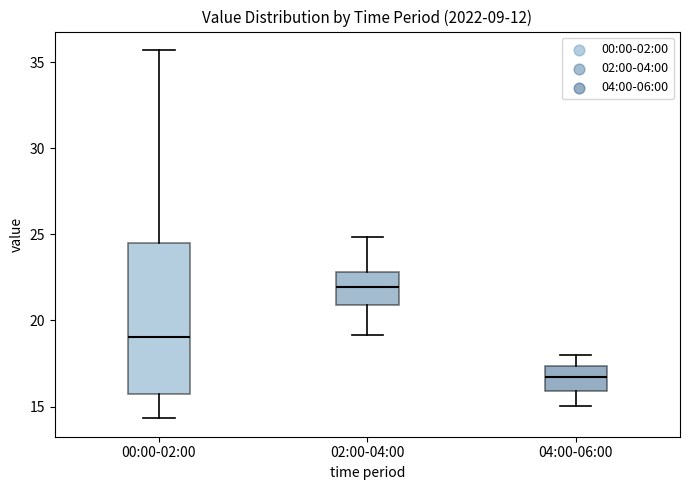

Comparing the boxes themselves (not the whiskers), which one is the tallest?

00:00-02:00